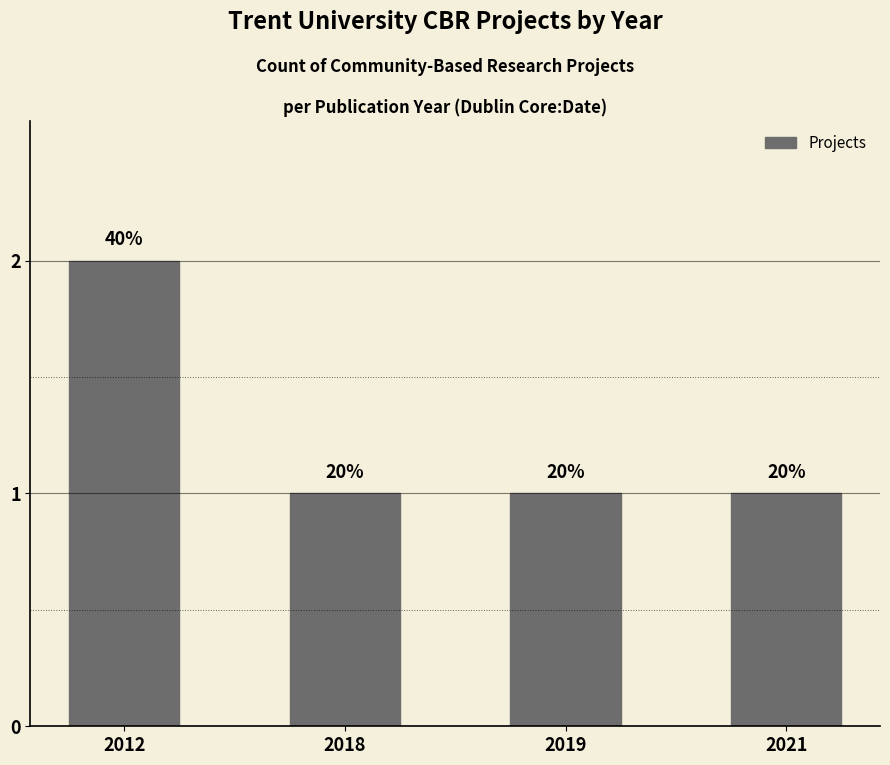

Read the value at 2018.

1